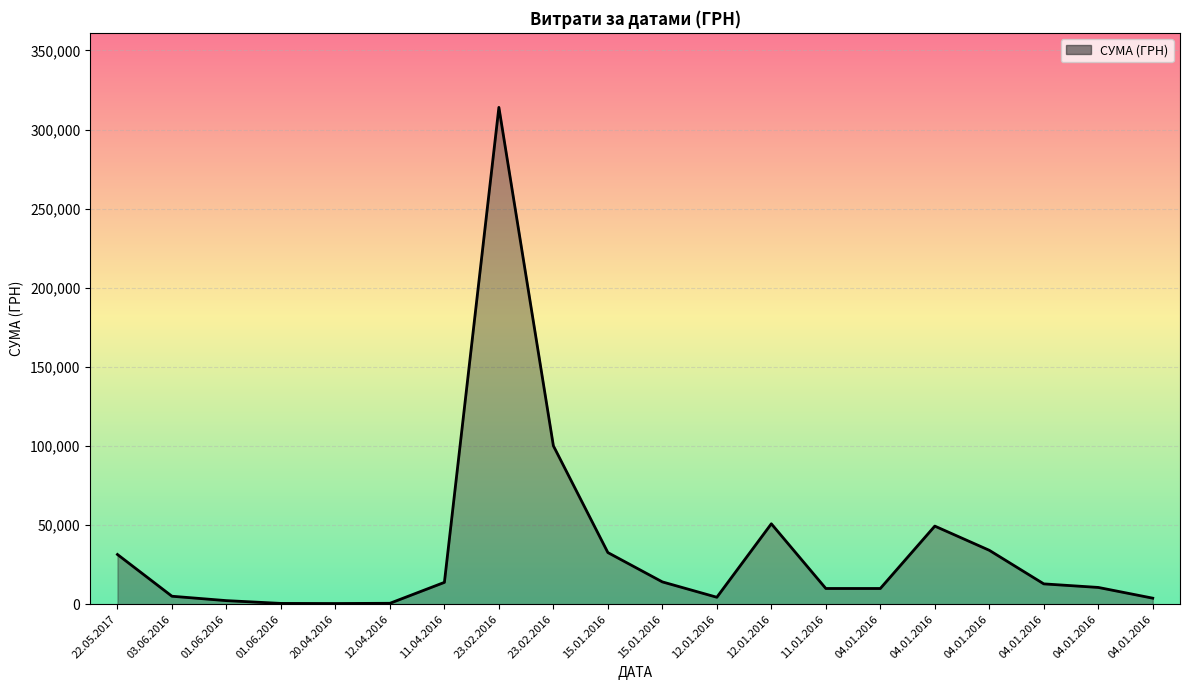

At which category does the chart reach its peak across all series?

23.02.2016